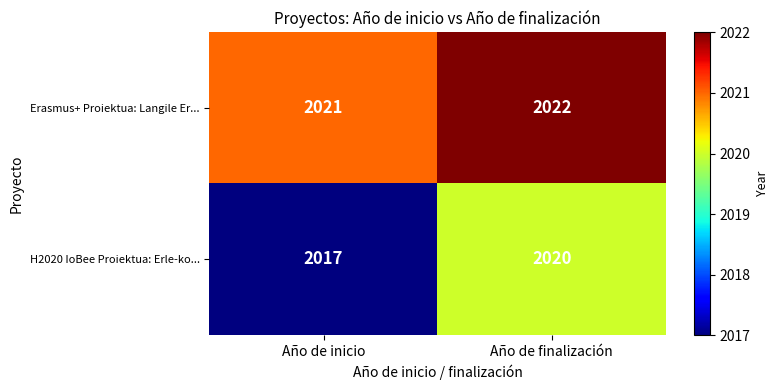

The H2020 IoBee Proiektua: Erle-ko... series shows 3629 at Año de inicio. True or false?

False